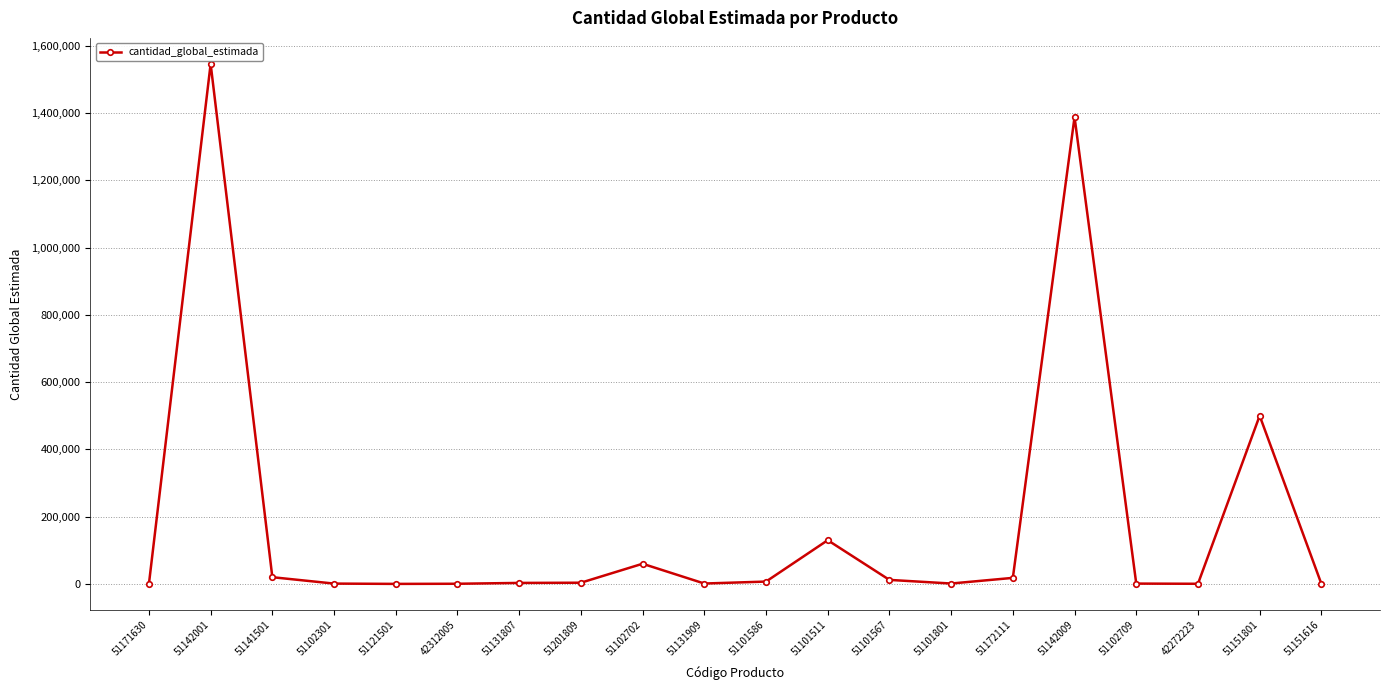

True or false: the data shows 1200 at 51131909.

True